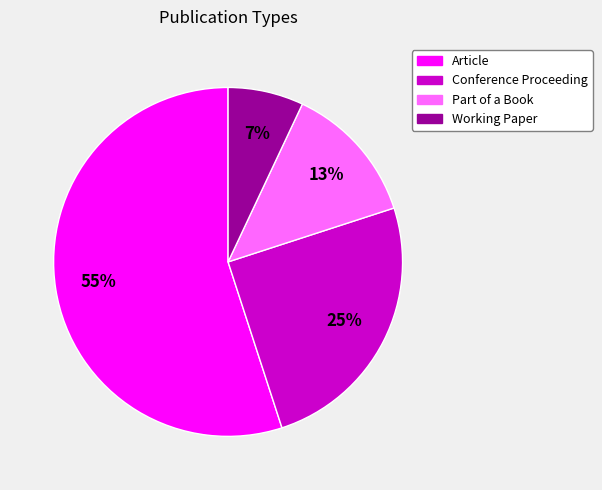

Which category accounts for the majority?

Article